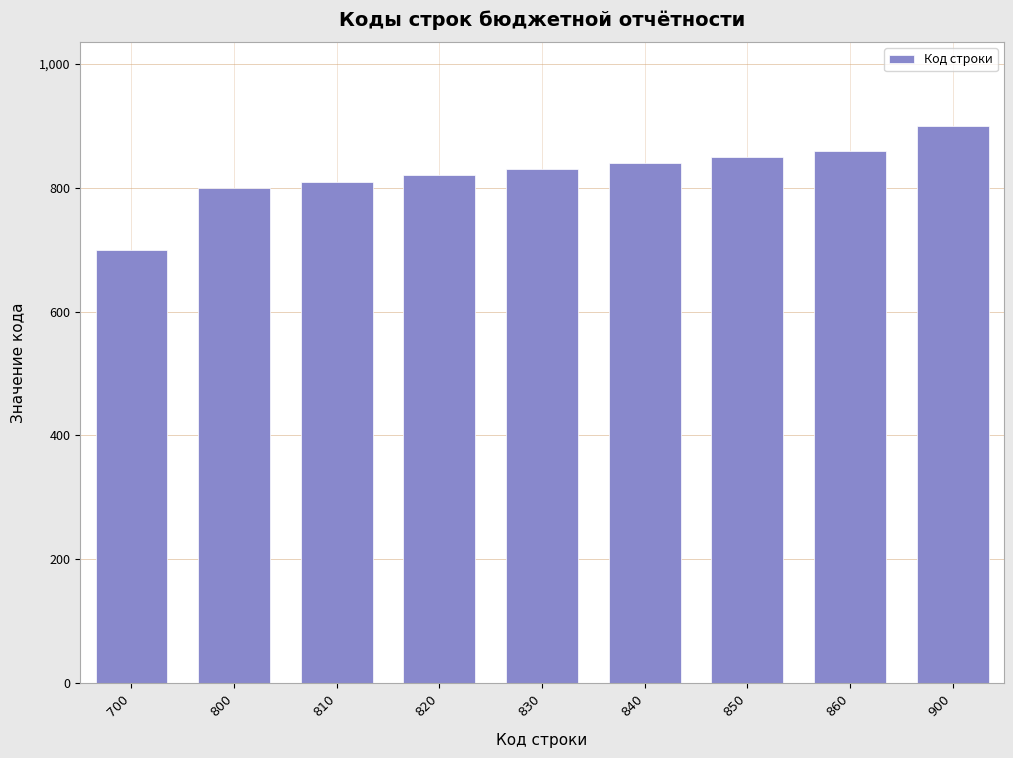

Reading left to right, transcribe all the data shown in this chart.

700	800	810	820	830	840	850	860	900